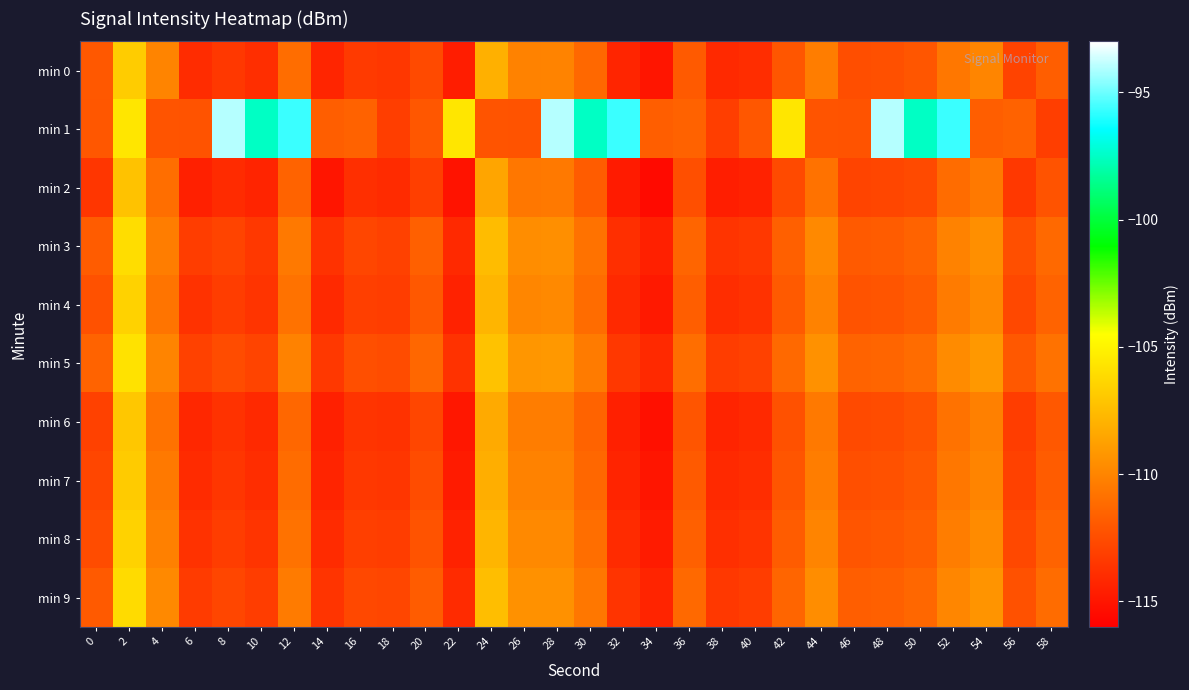

Which series has the widest spread of values?

min 1